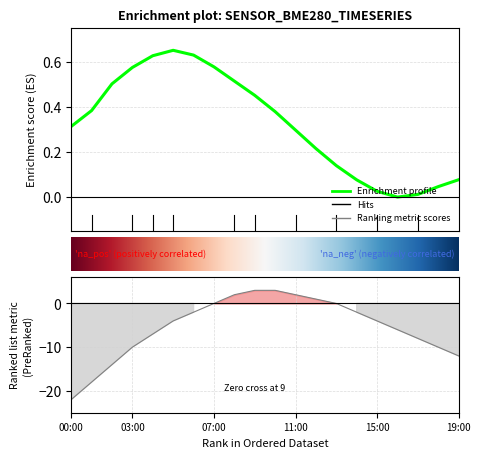

How many lines are shown in the chart?

1